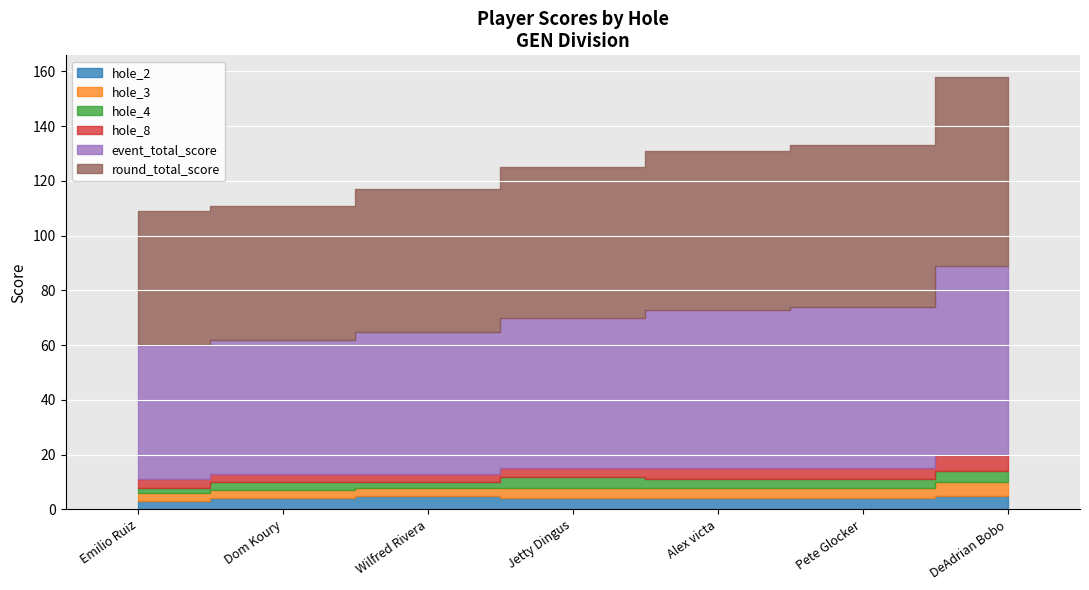

What are all the series names shown in the legend?

event_total_score, round_total_score, hole_2, hole_3, hole_4, hole_8